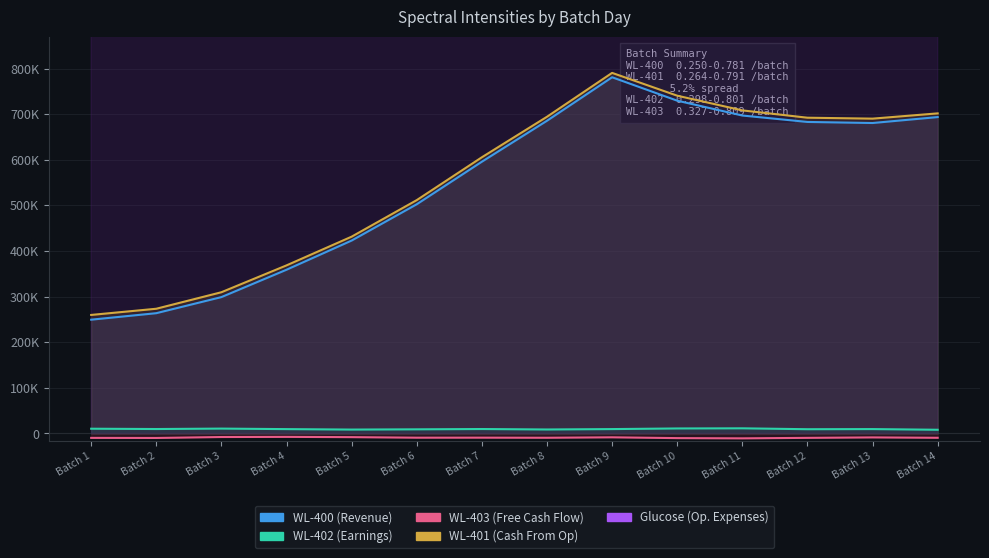

What is the difference between the second highest and second lowest values in the Glucose (Op. Expenses) series?

361.2